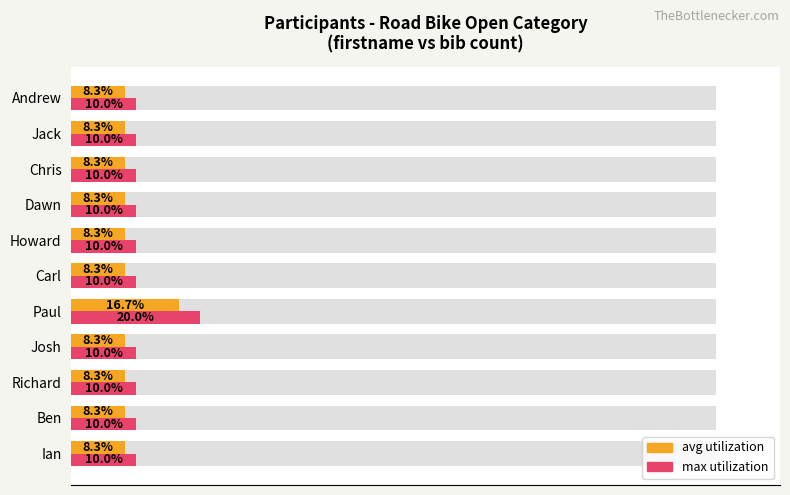

What is the total value across all series at Ian?

18.3